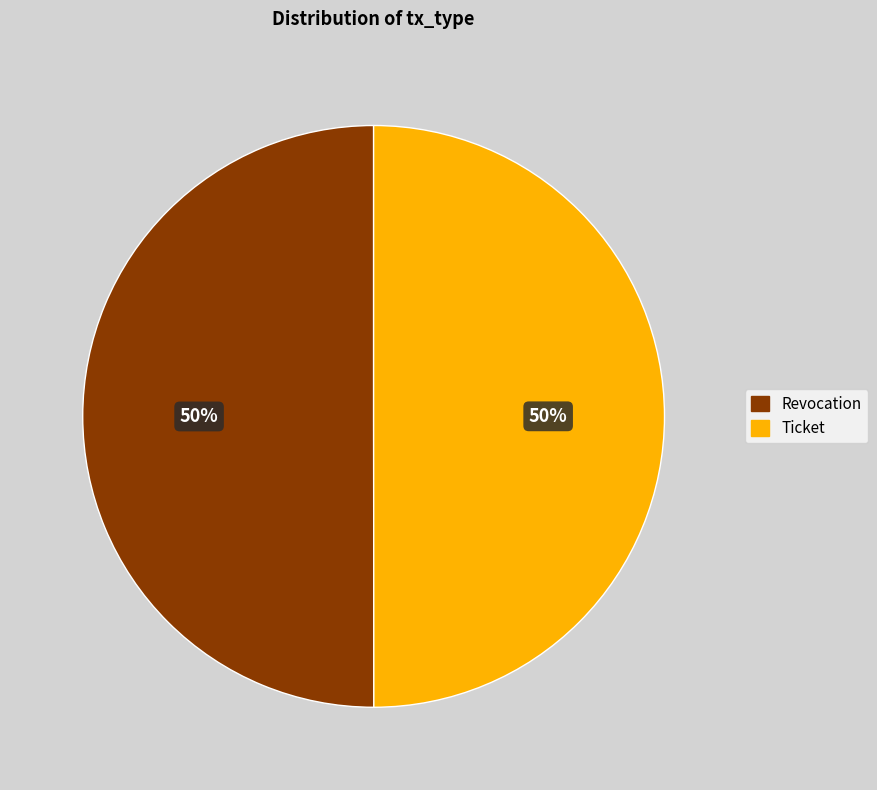

Is it true that Revocation is 56% of the pie?

False